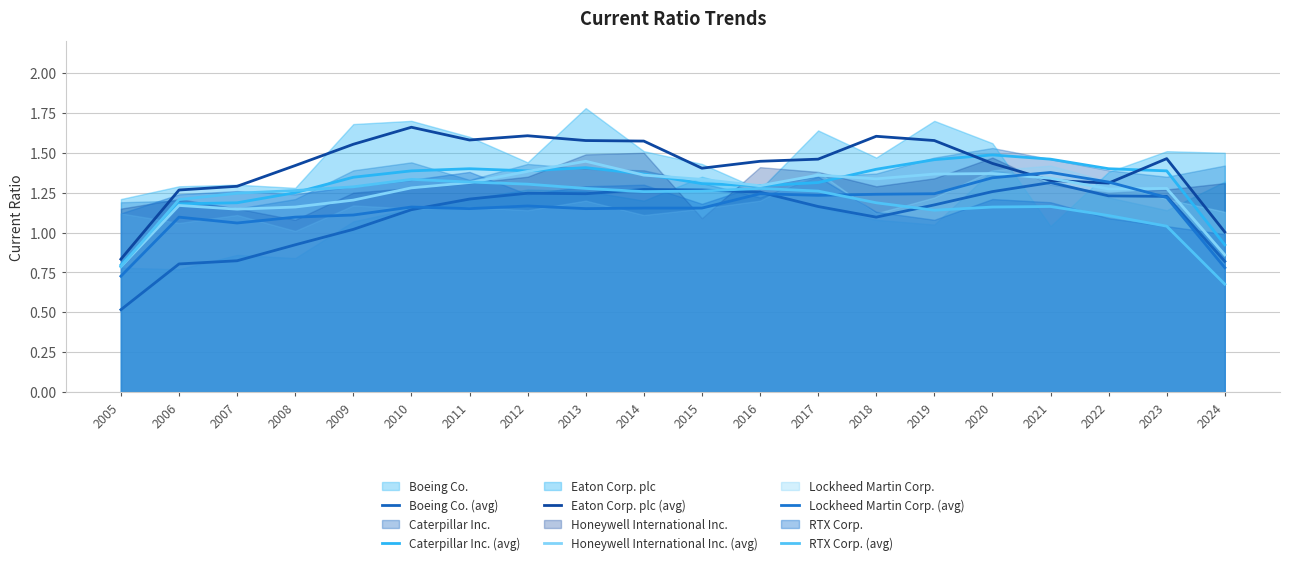

What is the sum of the Caterpillar Inc. (avg) values at 2009 and 2006?

2.5